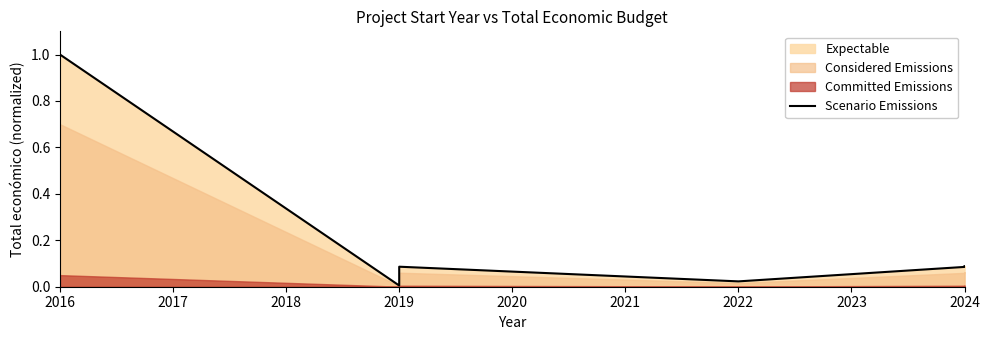

The chart shows a value of 0.0 at 2019. True or false?

False